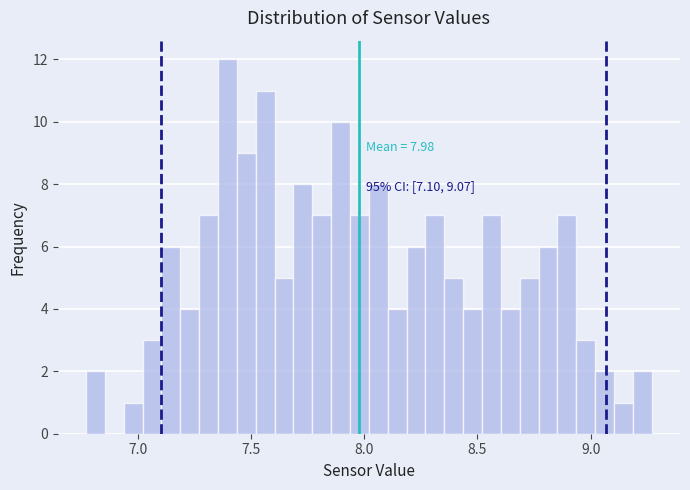

Read against the x-axis, roughly where is the centre of the tallest bar?

7.40